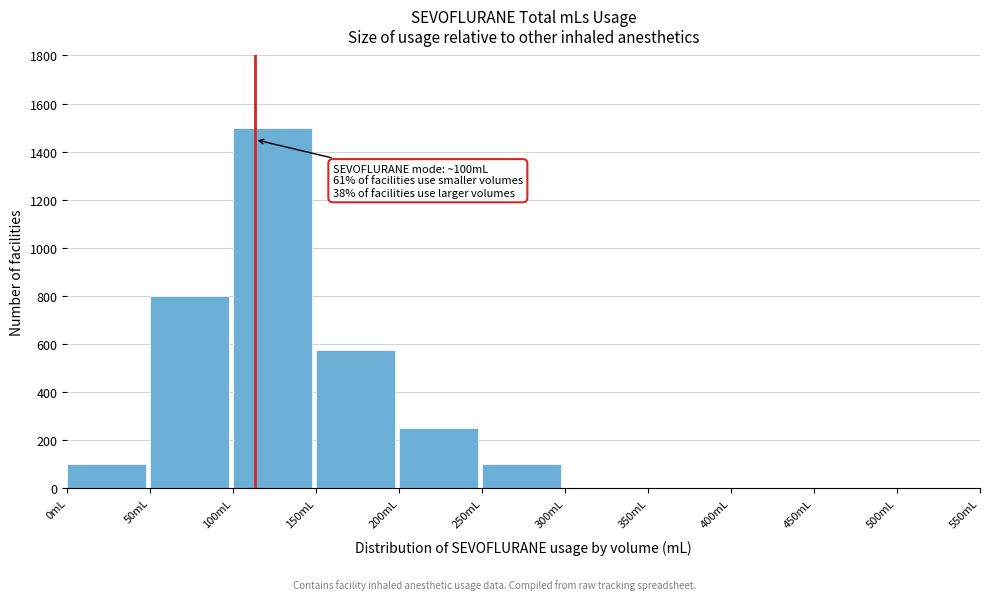

Reading right to left, transcribe all the data shown in this chart.

500mL=0	450mL=0	400mL=0	350mL=0	300mL=0	250mL=100	200mL=250	150mL=575	100mL=1500	50mL=800	0mL=100